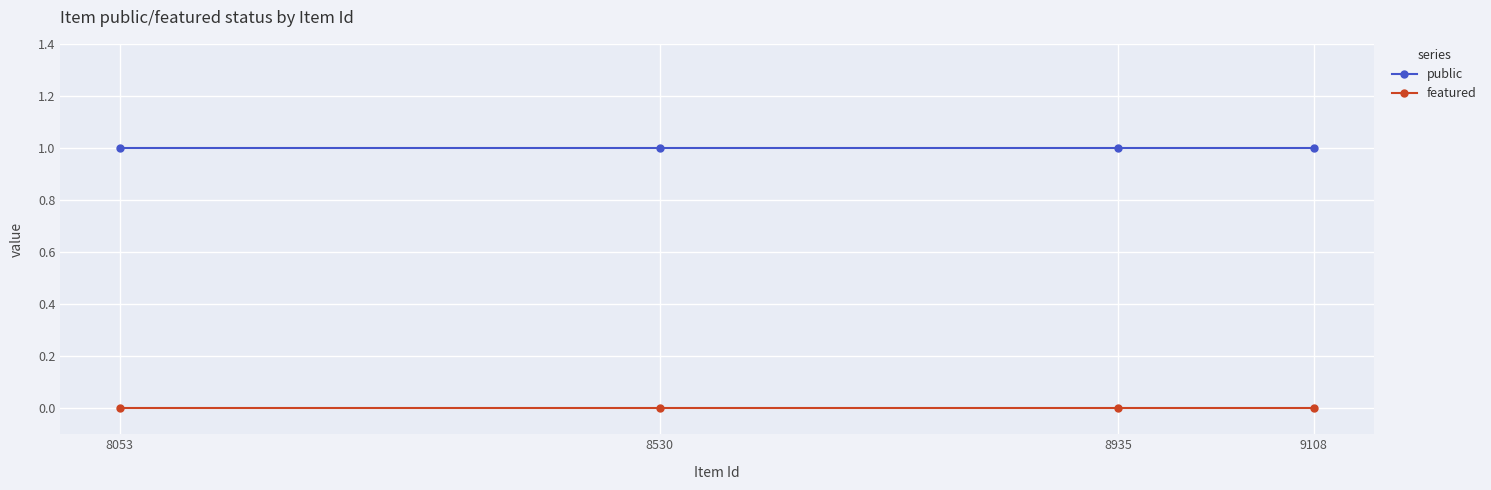

Reading left to right, extract all data points from this chart.

public: 1	1	1	1
featured: 0	0	0	0